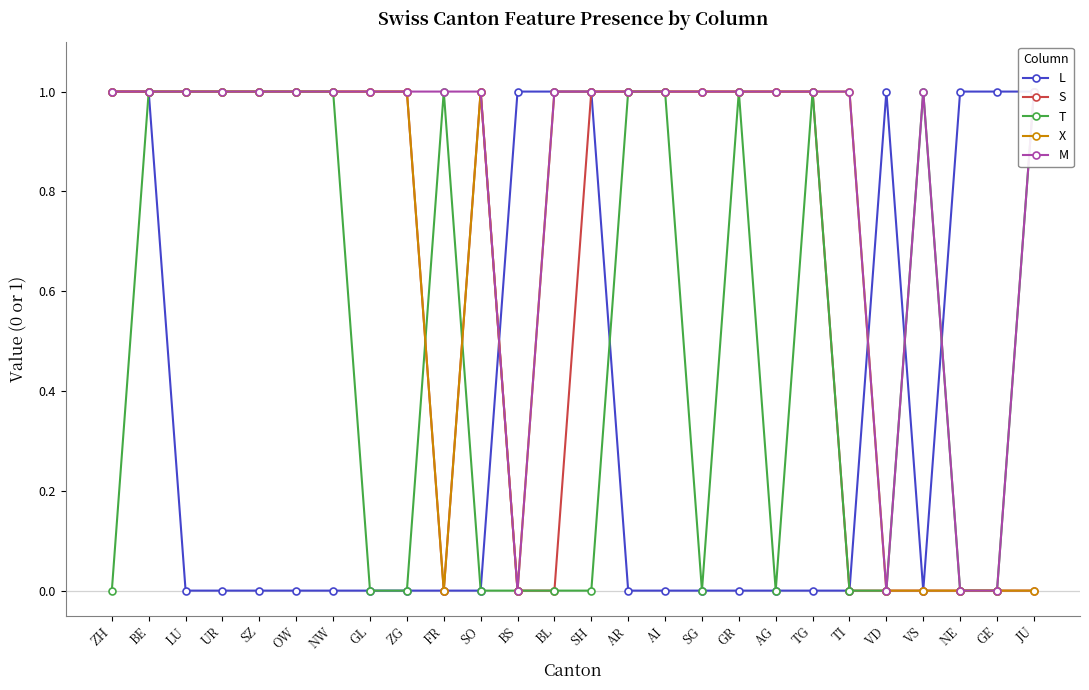

At which category is the sum across all series the highest?

BE